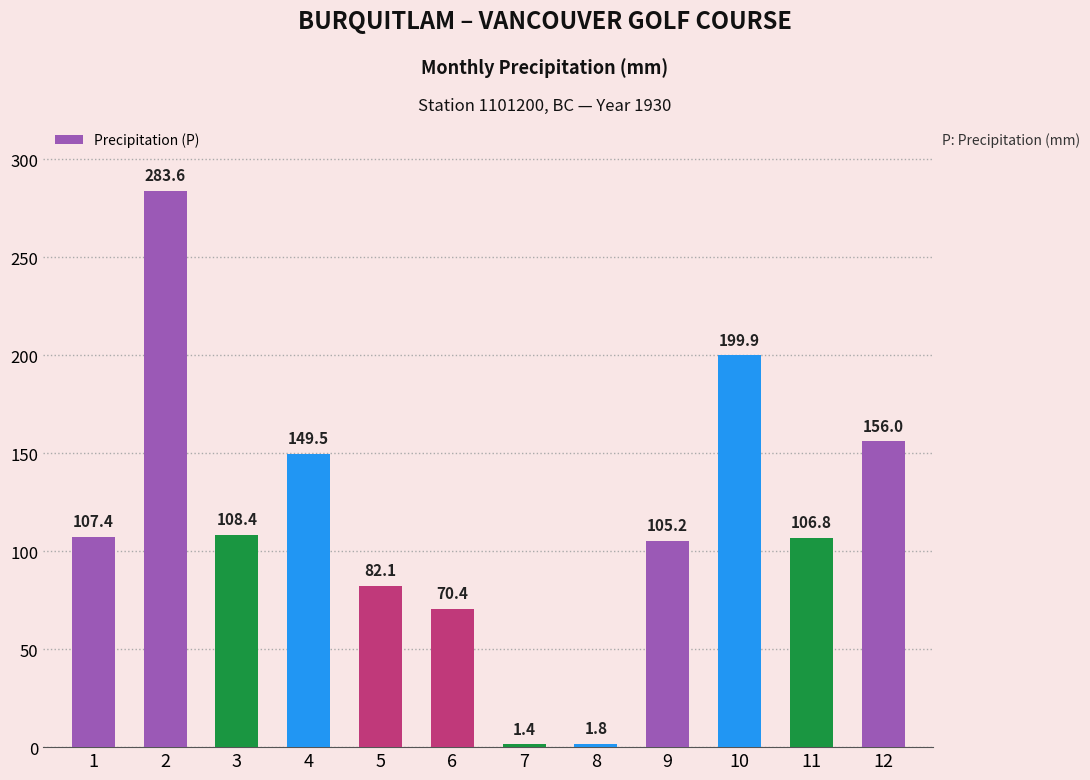

Rank the categories by value from lowest to highest.

7, 8, 6, 5, 9, 11, 1, 3, 4, 12, 10, 2